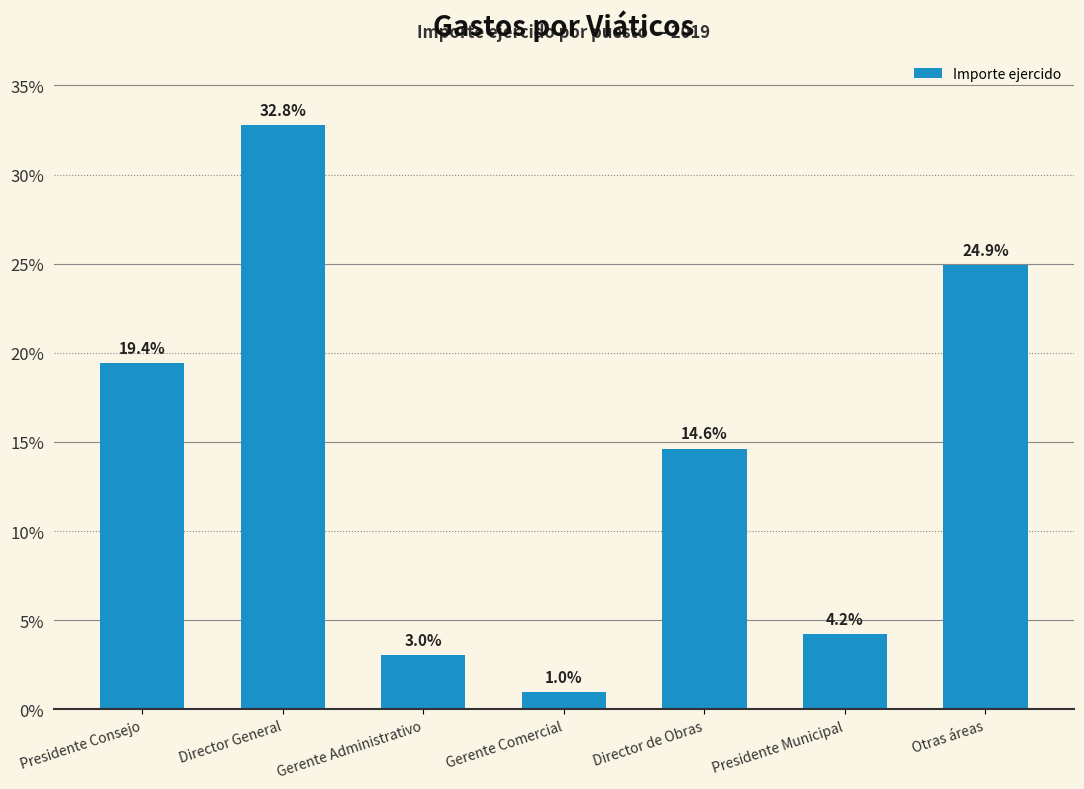

Is it true that the value at Director de Obras is 24.5?

False